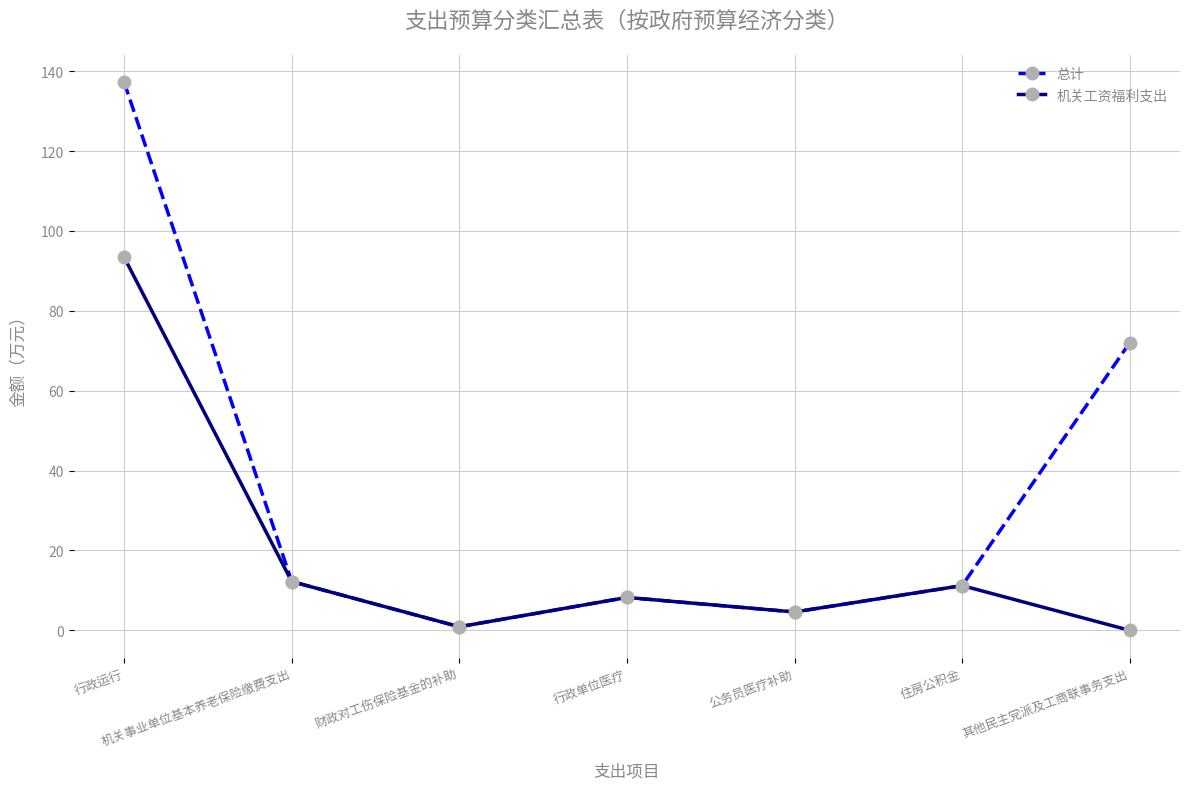

Which series has the largest range (max minus min)?

总计